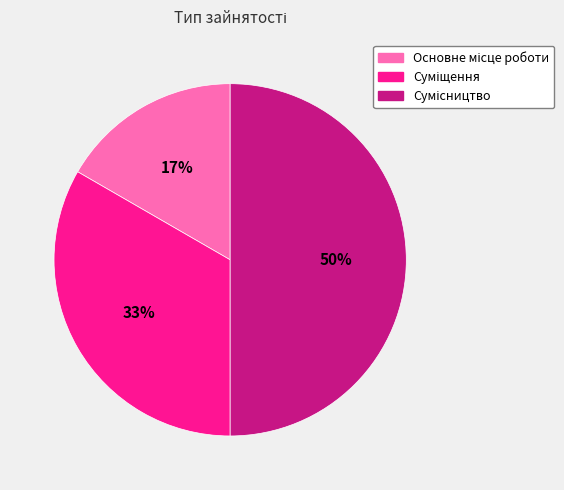

To the nearest percent, what is the difference between the largest and smallest slice percentages?

33%